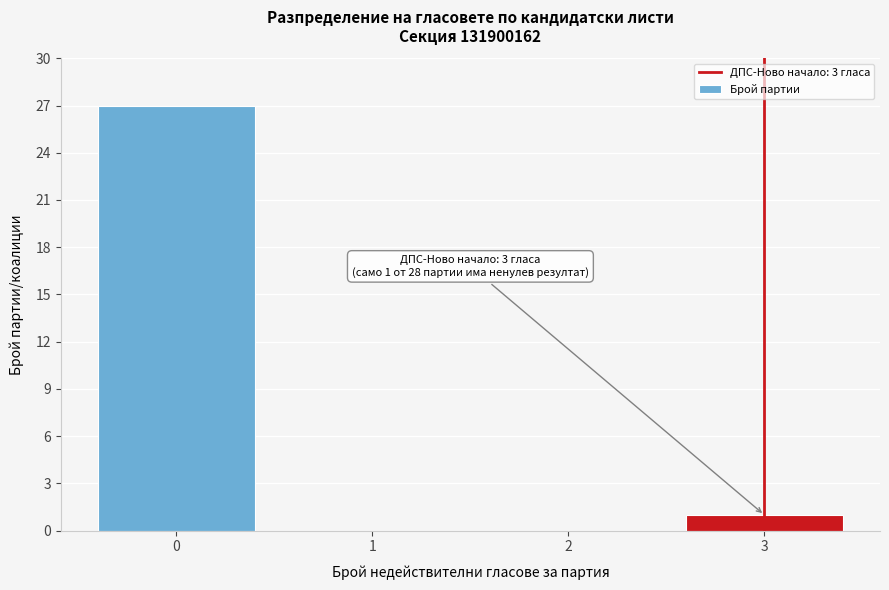

Reading left to right, what are all the values shown in this chart?

0=27	1=0	2=0	3=1